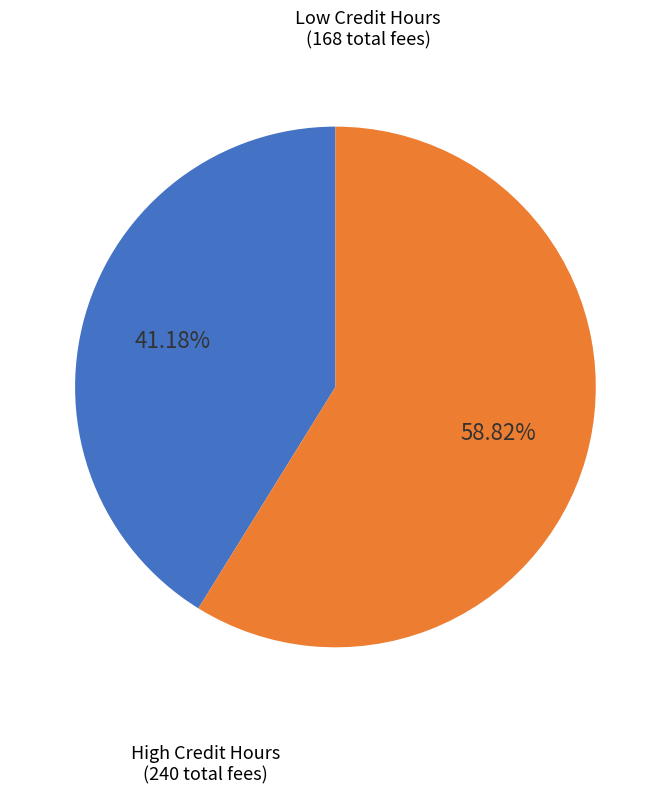

How many segments does this pie chart have?

2